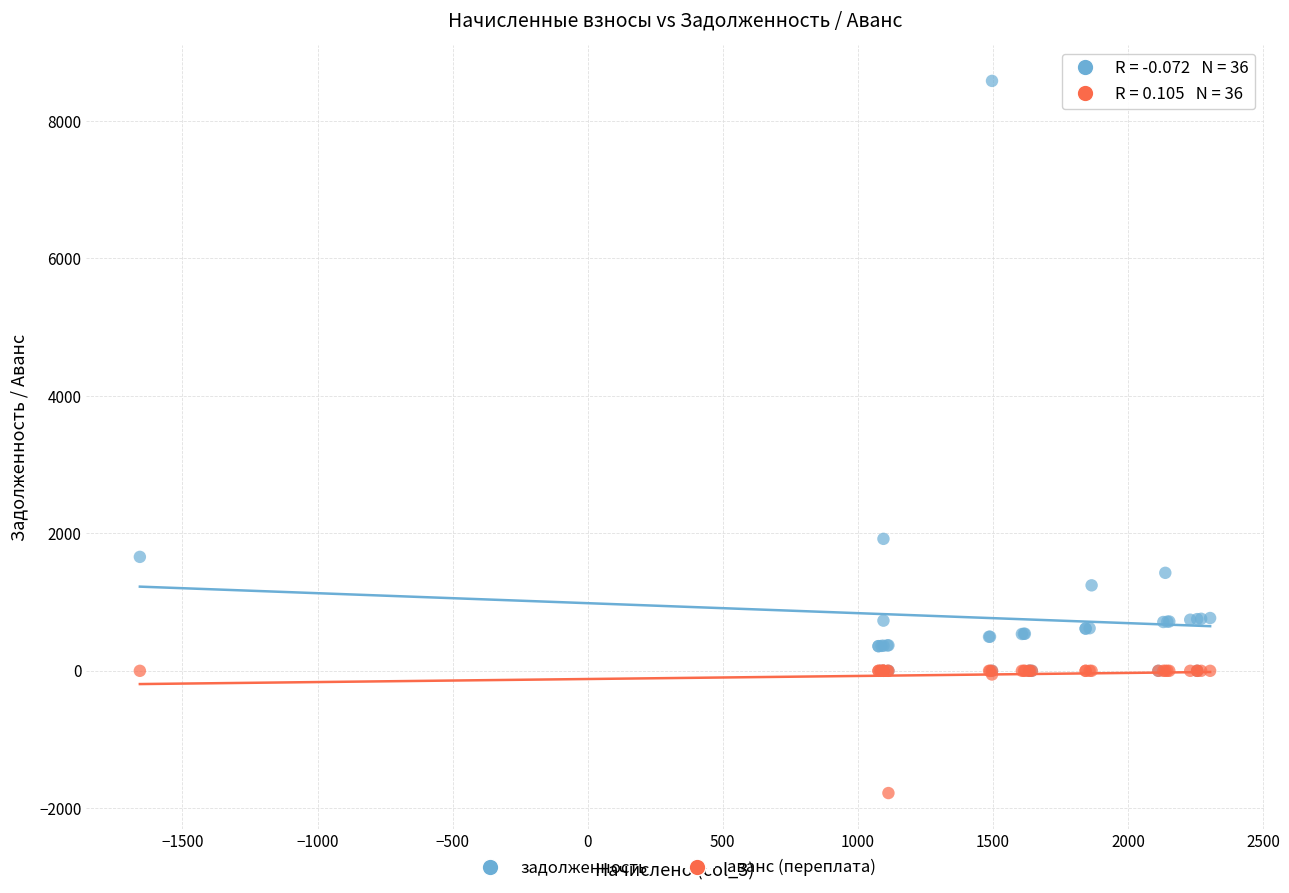

In the задолженность series, what Y value is closest to 4291?

1920.1